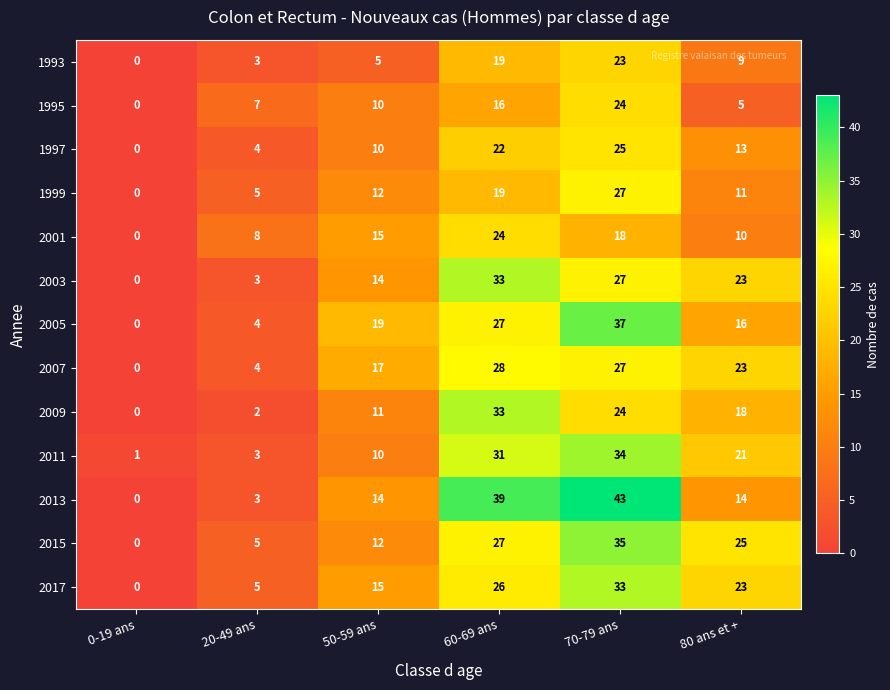

At which label does 2007 first exceed 23?

60-69 ans